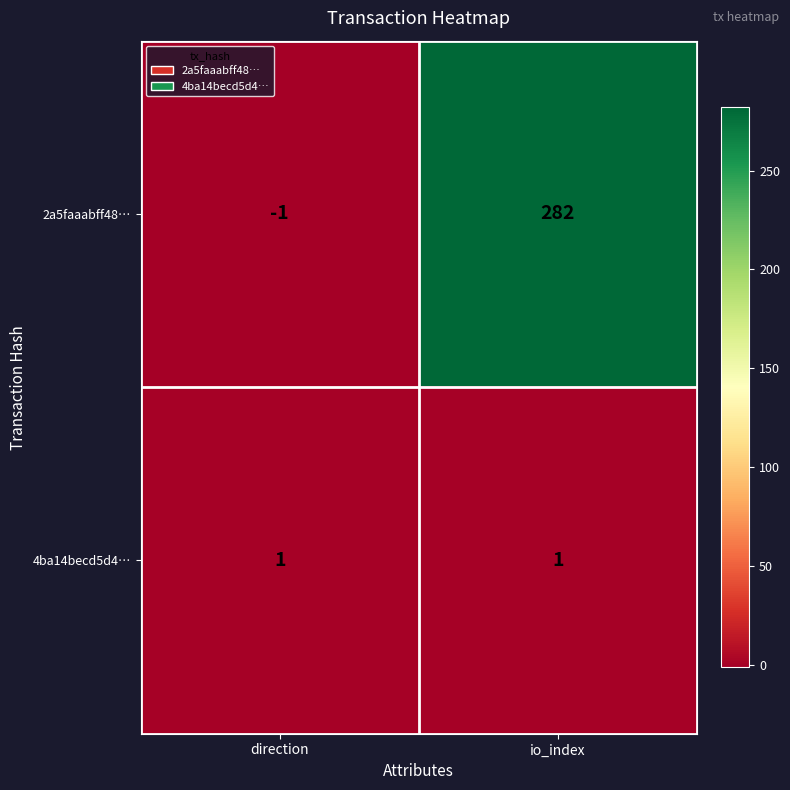

Which label corresponds to the smallest value in the chart?

direction